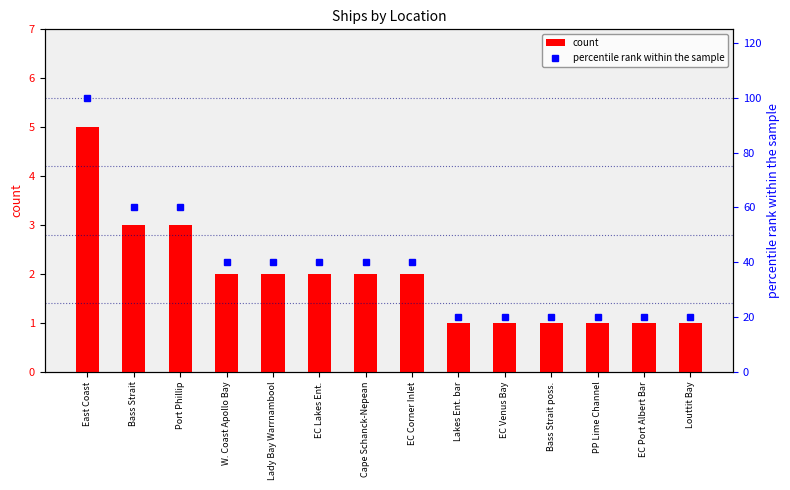

Which series has the largest total across all categories?

percentile rank within the sample